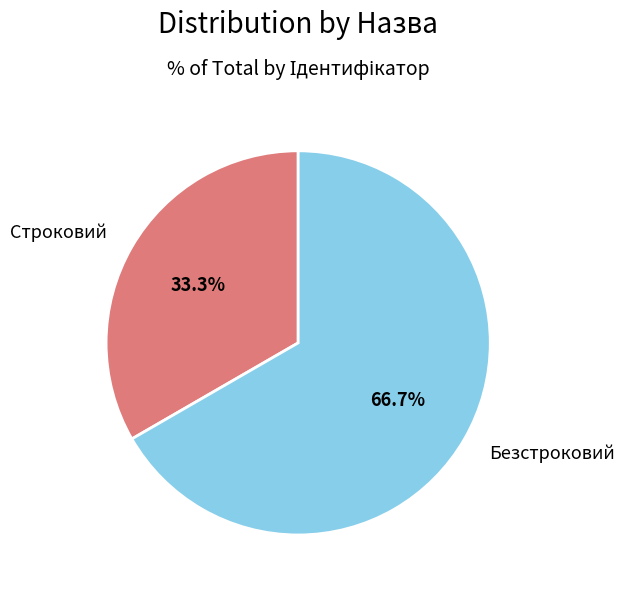

Which has a higher value, Безстроковий or Строковий?

Безстроковий